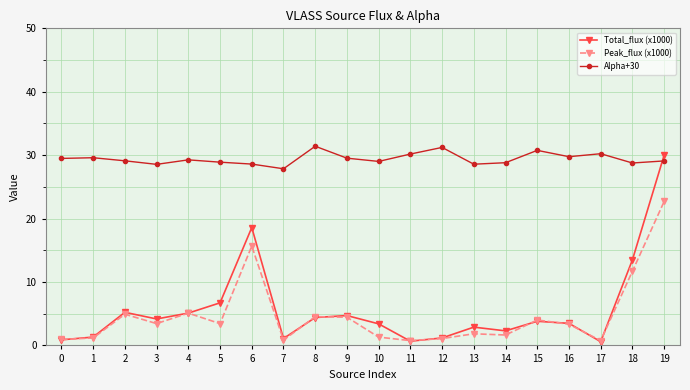

The Peak_flux (x1000) series shows 3.3 at 16. True or false?

True